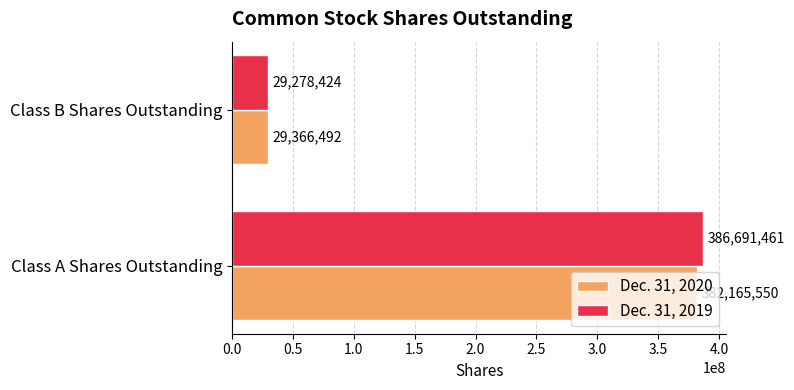

Which series has the largest total across all categories?

Dec. 31, 2019